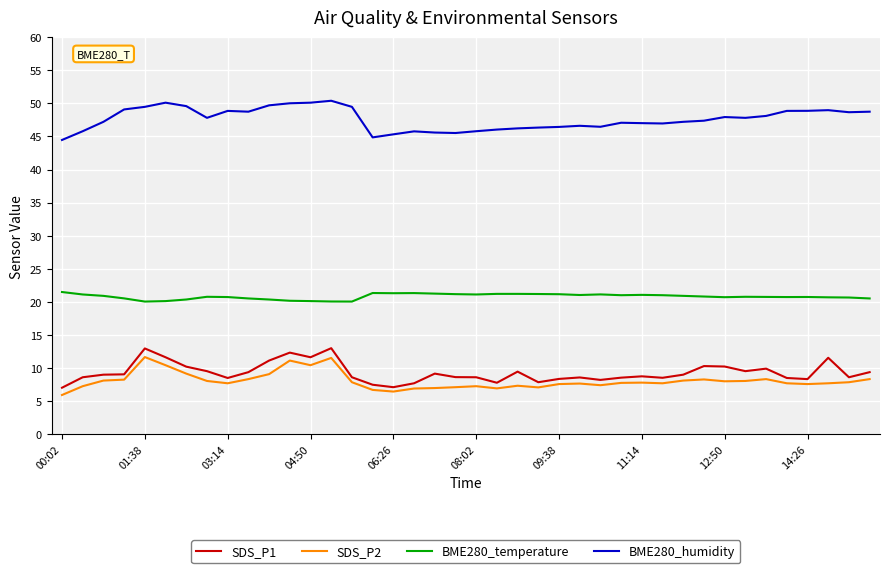

Which series has the largest total across all categories?

BME280_humidity